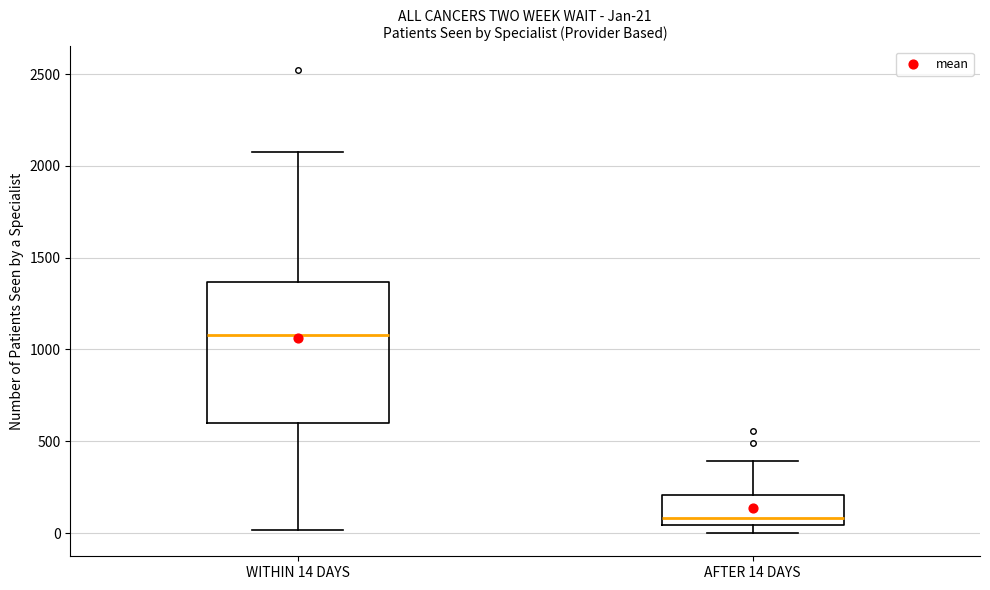

Which box has the lowest median line?

AFTER 14 DAYS